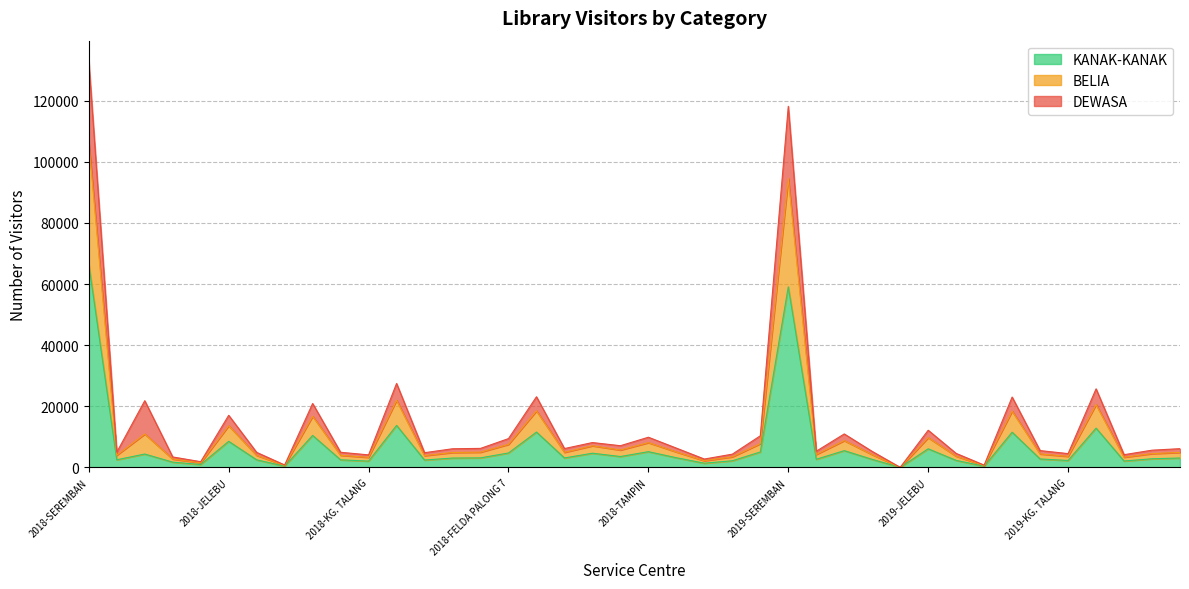

At how many categories does at least one series exceed 115092?

2